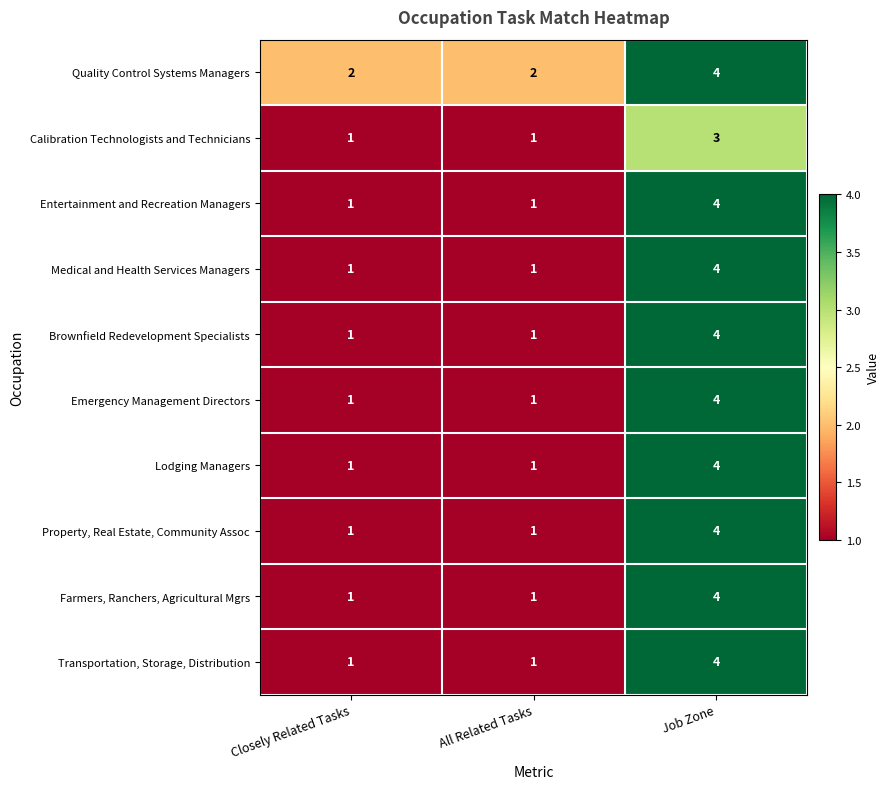

What is the spread (max minus min) of values at Job Zone?

1